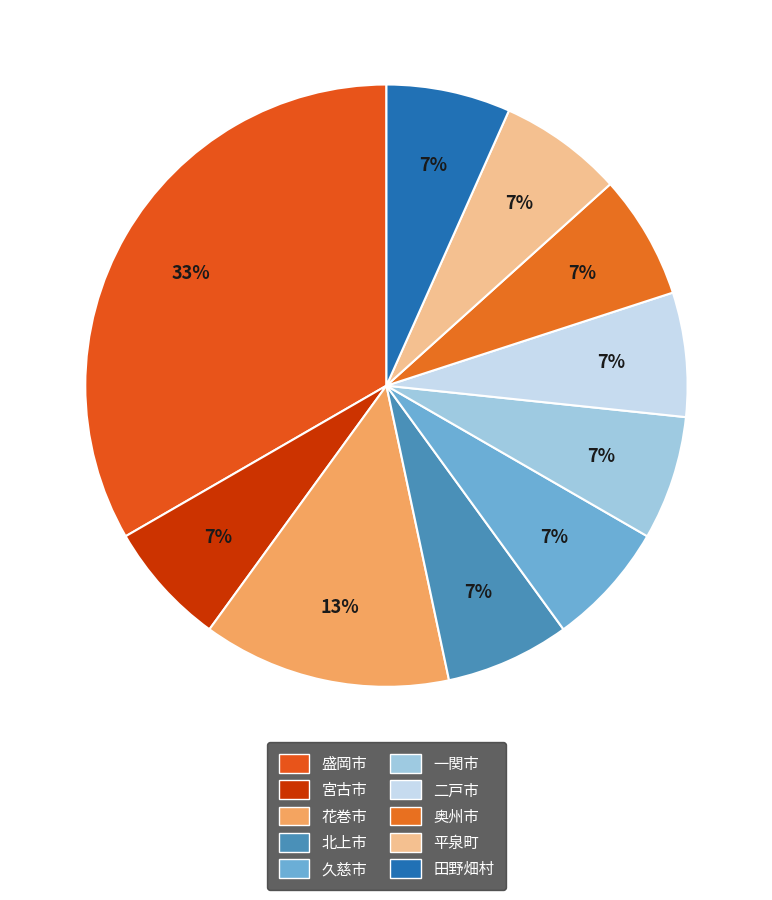

Rank the categories by value from highest to lowest.

盛岡市, 花巻市, 宮古市, 北上市, 久慈市, 一関市, 二戸市, 奥州市, 平泉町, 田野畑村